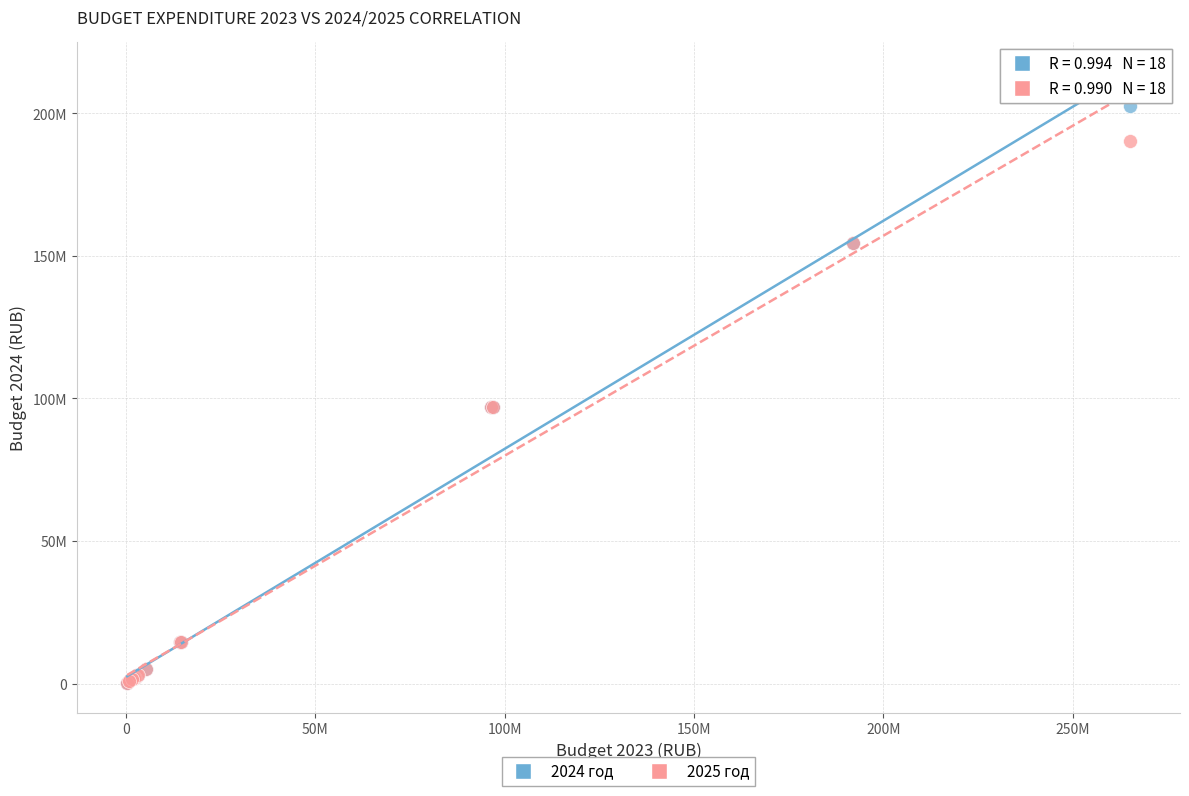

Which series has the widest spread of Y values?

2024 год